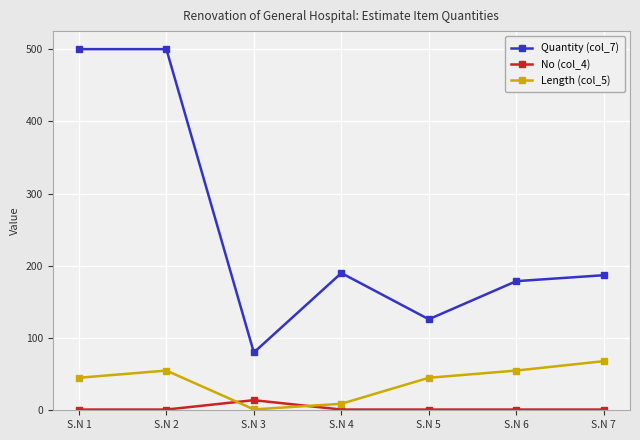

The value of Quantity (col_7) at S.N 4 is 190.0. True or false?

True